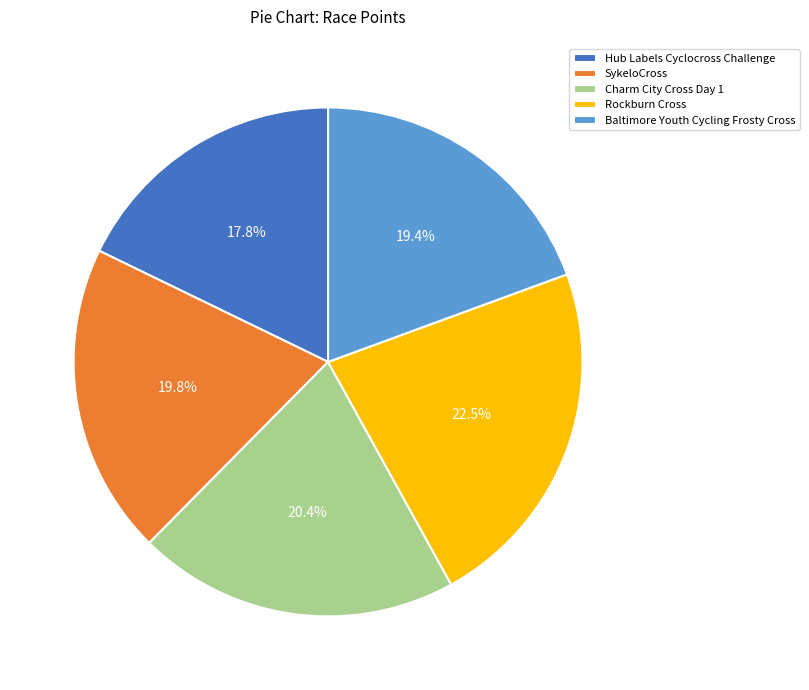

What percentage is the Baltimore Youth Cycling Frosty Cross slice, to the nearest percent?

19%